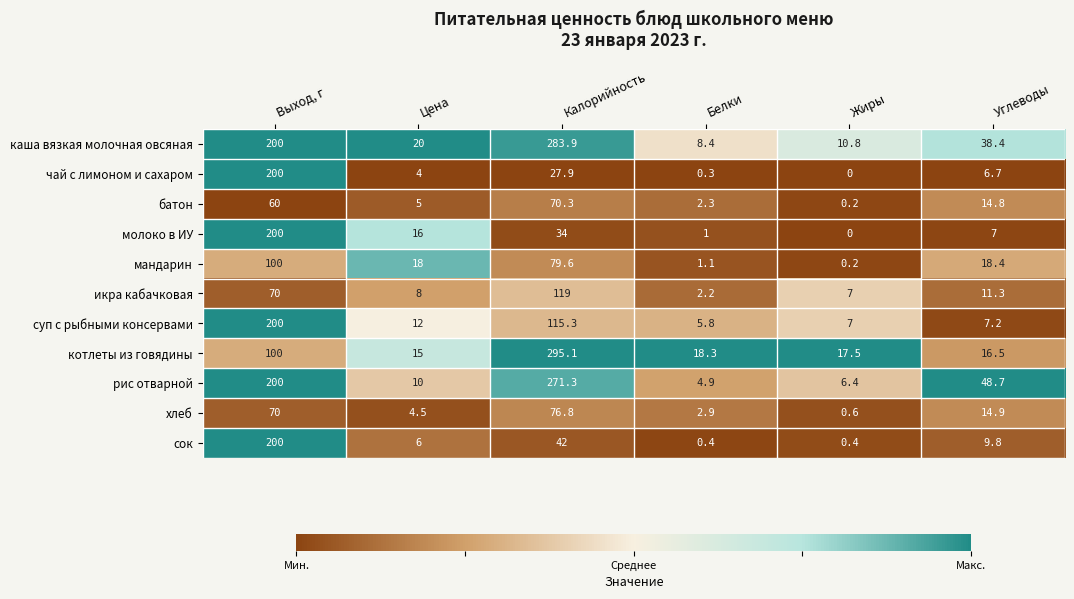

Rank the series at Углеводы from lowest to highest value.

чай с лимоном и сахаром, молоко в ИУ, суп с рыбными консервами, сок, икра кабачковая, батон, хлеб, котлеты из говядины, мандарин, каша вязкая молочная овсяная, рис отварной